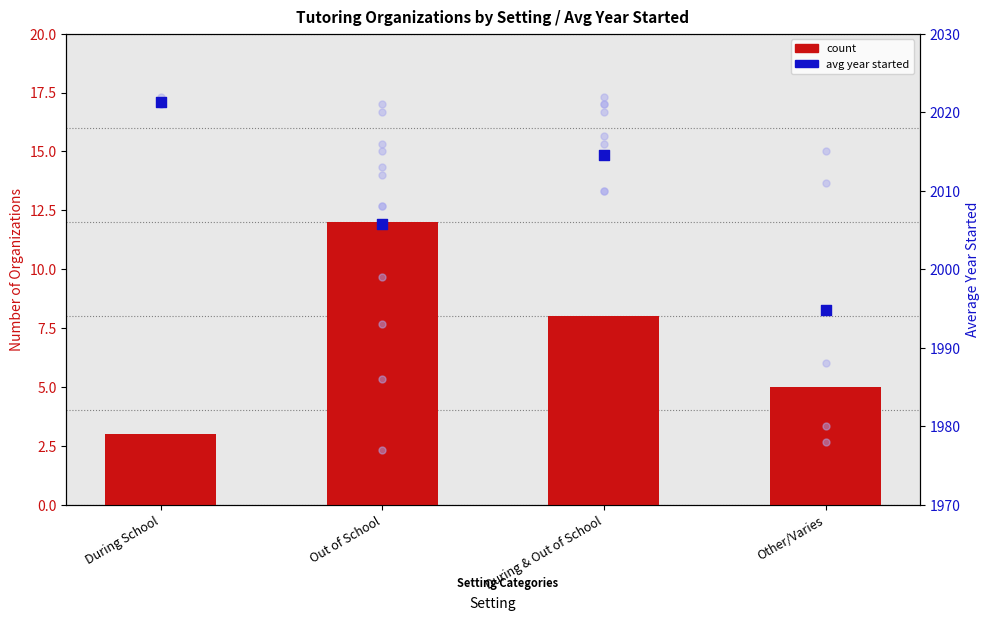

Which series has the largest total across all categories?

year avg